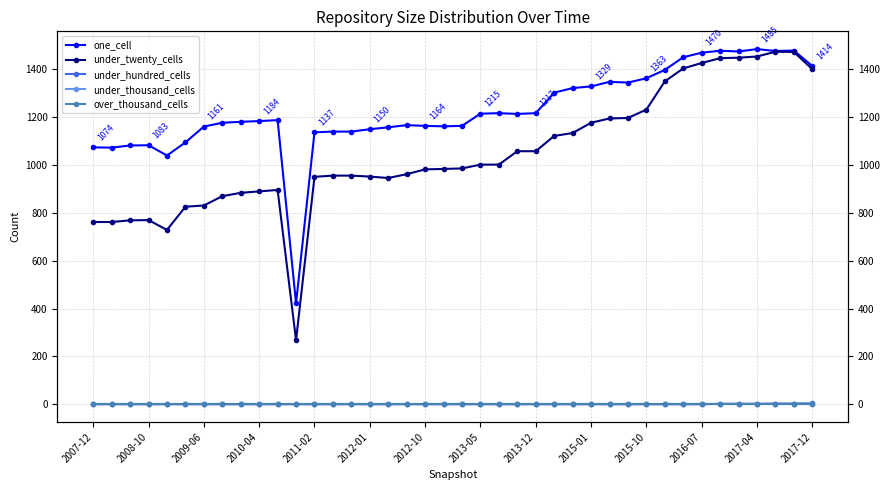

Reading left to right, what are all the values shown in this chart?

one_cell: 1074	1073	1082	1083	1040	1095	1161	1177	1181	1184	1188	422	1137	1140	1140	1150	1158	1167	1164	1162	1164	1215	1217	1214	1217	1303	1322	1329	1348	1345	1363	1398	1451	1470	1478	1475	1485	1477	1479	1414
under_twenty_cells: 762	762	769	770	729	826	831	870	884	890	896	268	951	956	956	952	946	962	982	984	986	1002	1002	1058	1058	1122	1134	1177	1195	1197	1232	1350	1404	1427	1447	1449	1454	1474	1473	1401
under_hundred_cells: 0	0	0	0	0	0	0	0	0	0	0	0	0	0	0	0	0	0	0	0	0	0	0	0	0	0	0	0	0	0	0	0	0	0	2	2	2	3	3	4
under_thousand_cells: 0	0	0	0	0	0	0	0	0	0	0	0	0	0	0	0	0	0	0	0	0	0	0	0	0	0	0	0	0	0	0	0	0	0	0	0	0	0	0	0
over_thousand_cells: 0	0	0	0	0	0	0	0	0	0	0	0	0	0	0	0	0	0	0	0	0	0	0	0	0	0	0	0	0	0	0	0	0	0	0	0	0	0	0	0